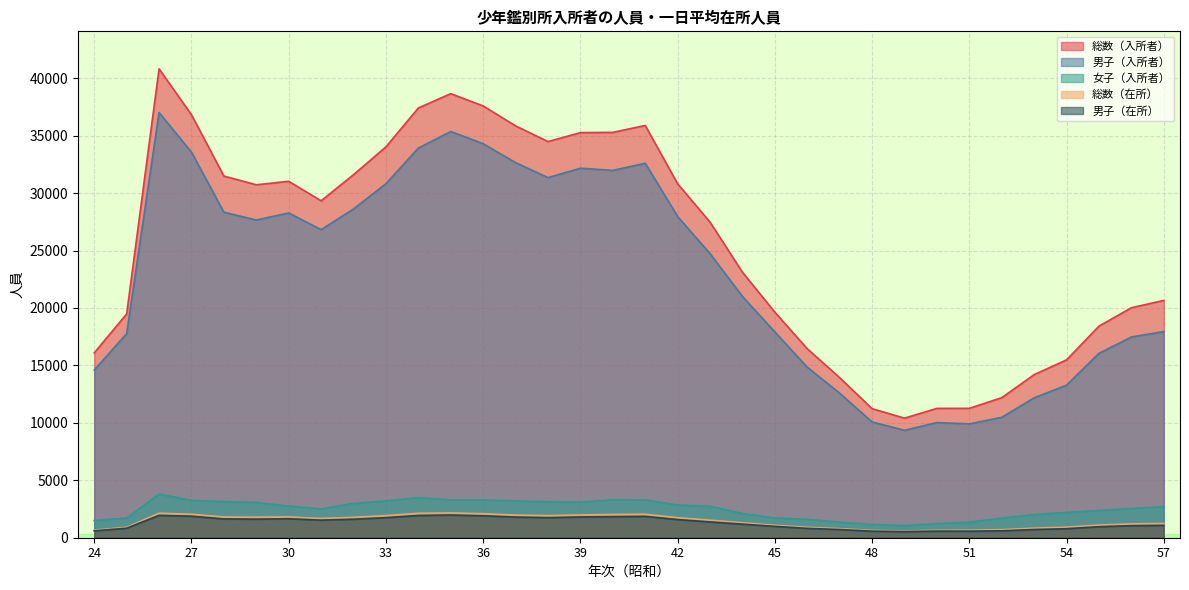

What is the difference between the 男子（入所者） values at 47 and 51?

2669